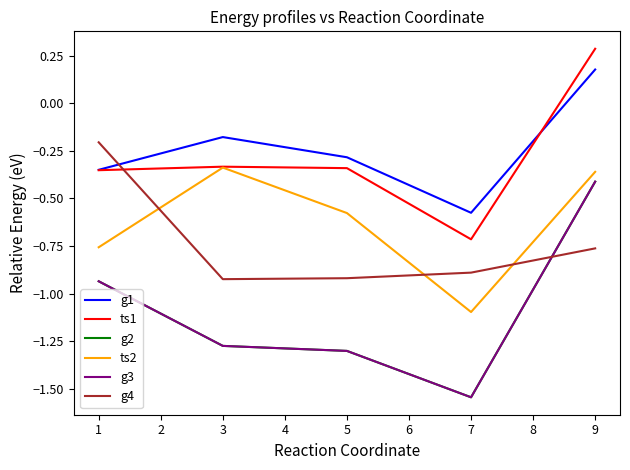

Where do g2 and g4 first cross each other?

7 and 9